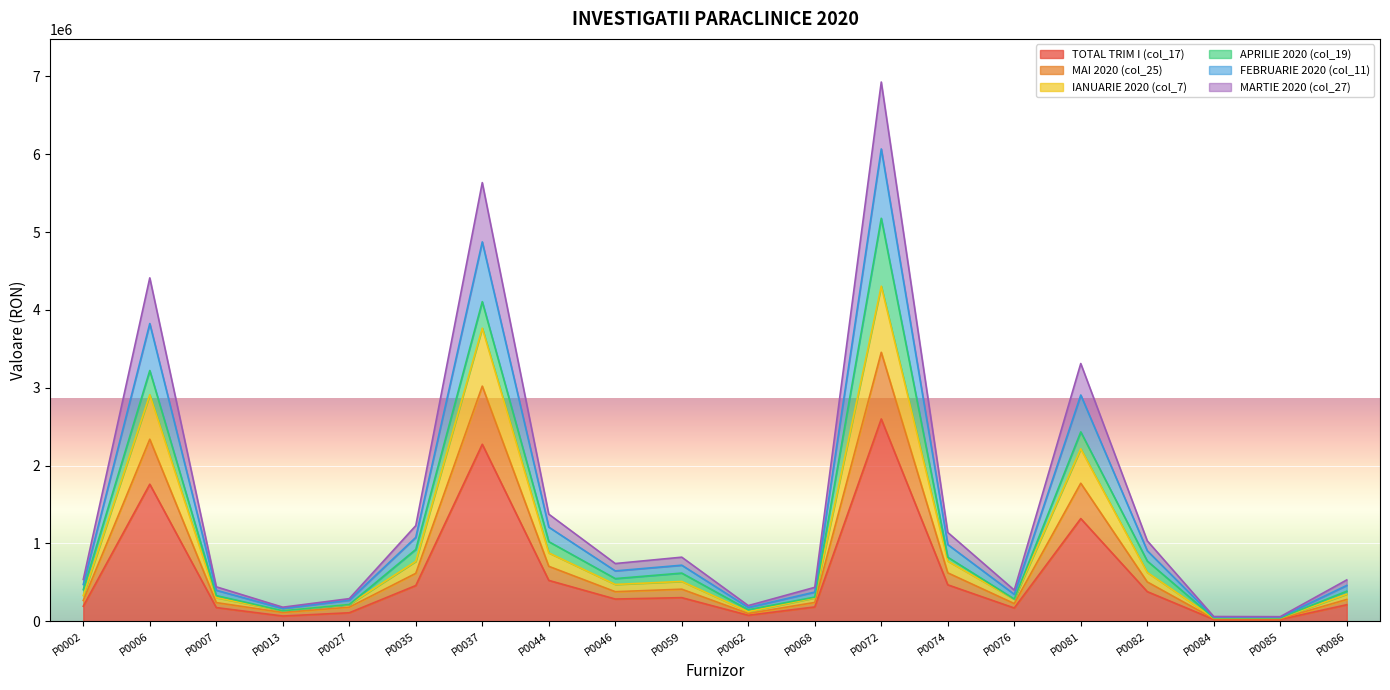

Which category has the highest value in the TOTAL TRIM I (col_17) series?

P0072